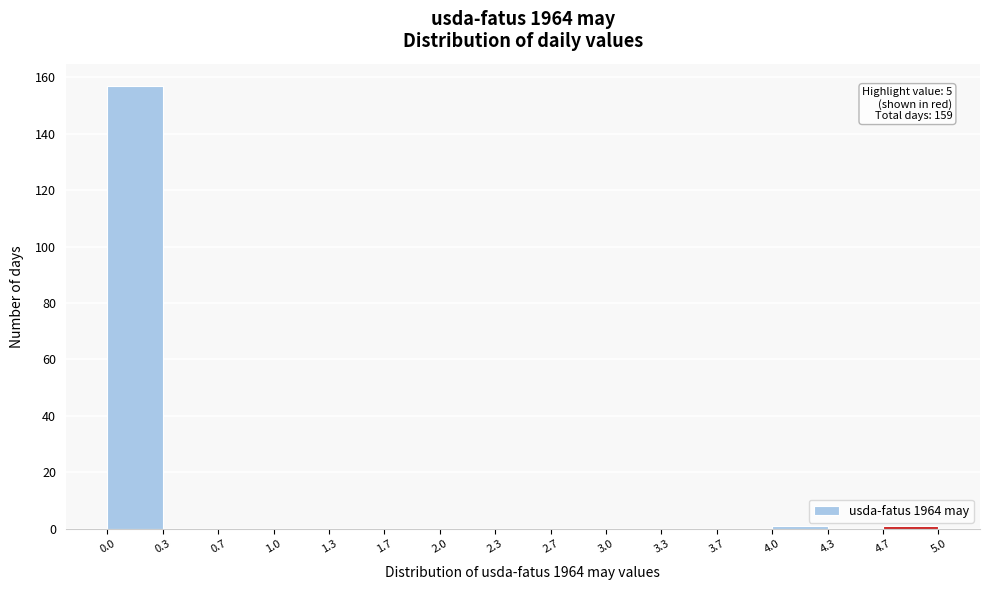

Over which range of the x-axis is the bar tallest?

0.0 to 0.3